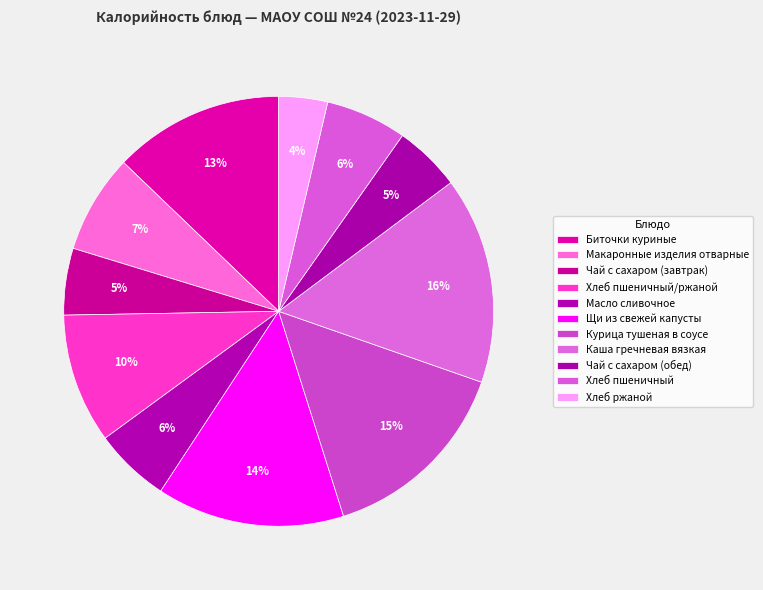

To the nearest percent, what percentage of the pie is Курица тушеная в соусе?

15%